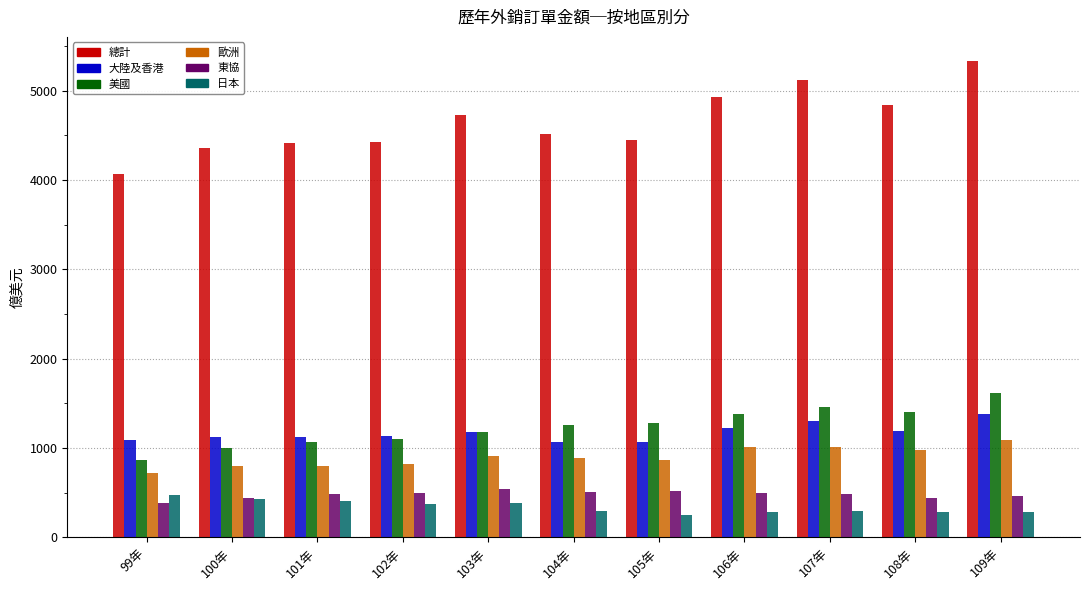

At which label does 總計 reach its peak?

109年